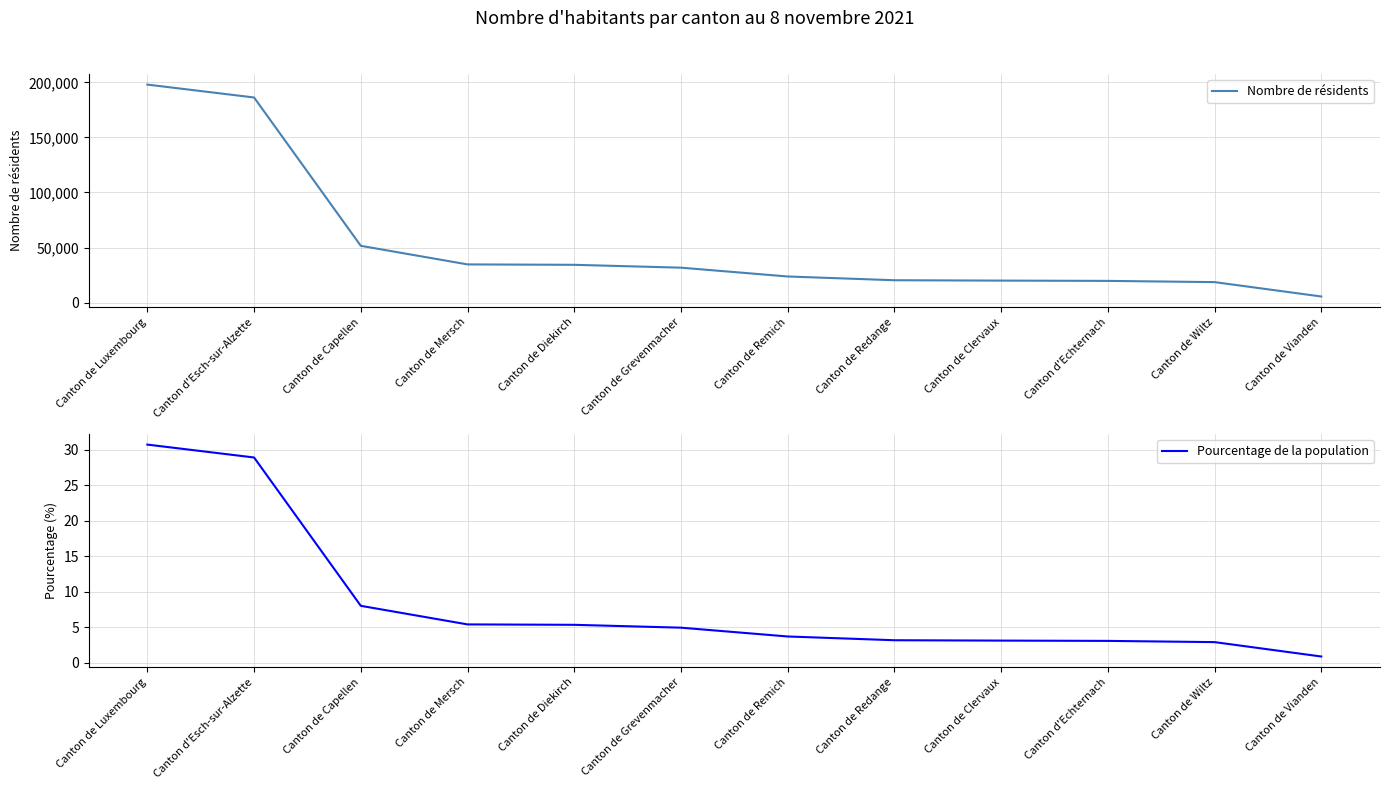

How many lines are shown in the chart?

2